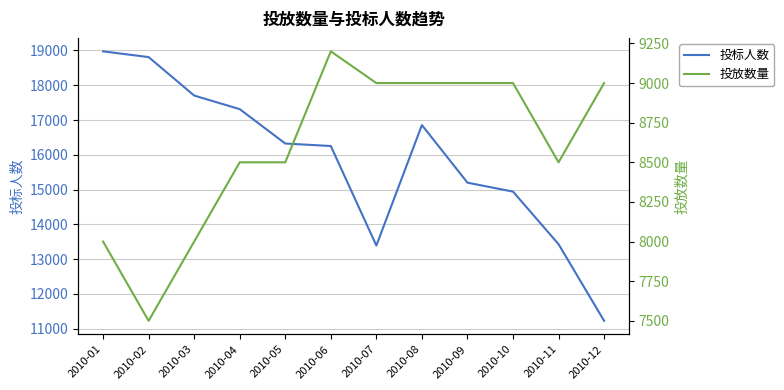

Which label corresponds to the smallest value in the chart?

2010-02